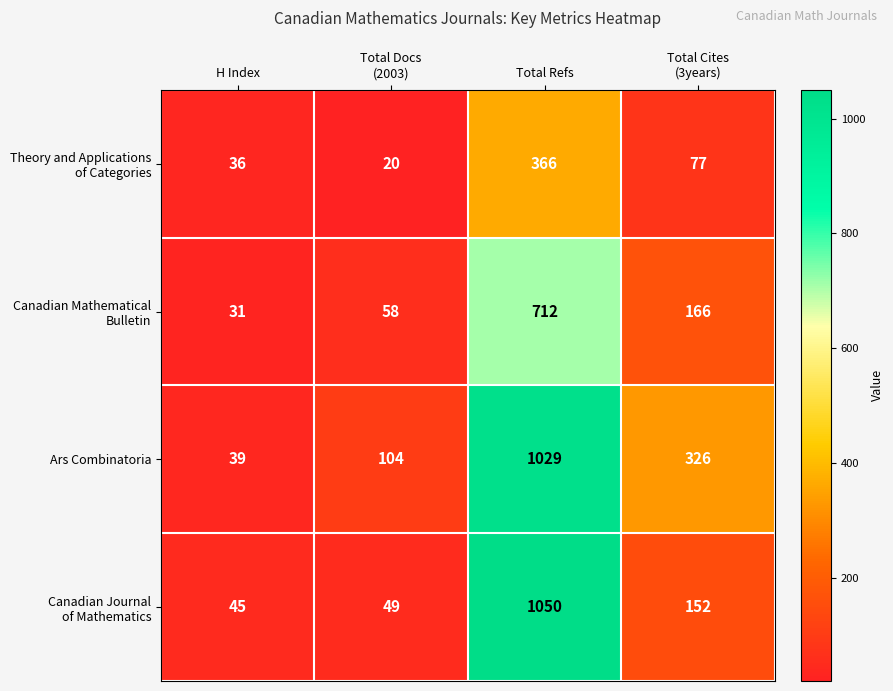

At which category does the chart reach its peak across all series?

Total Refs